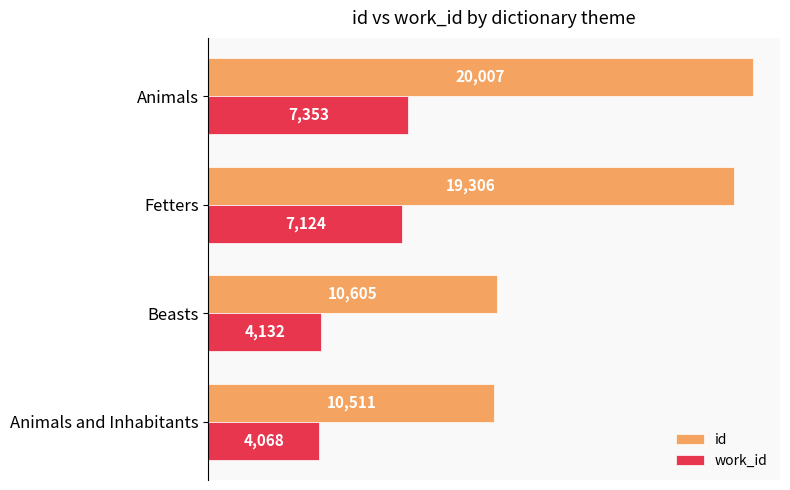

At how many categories does at least one series exceed 14861?

2